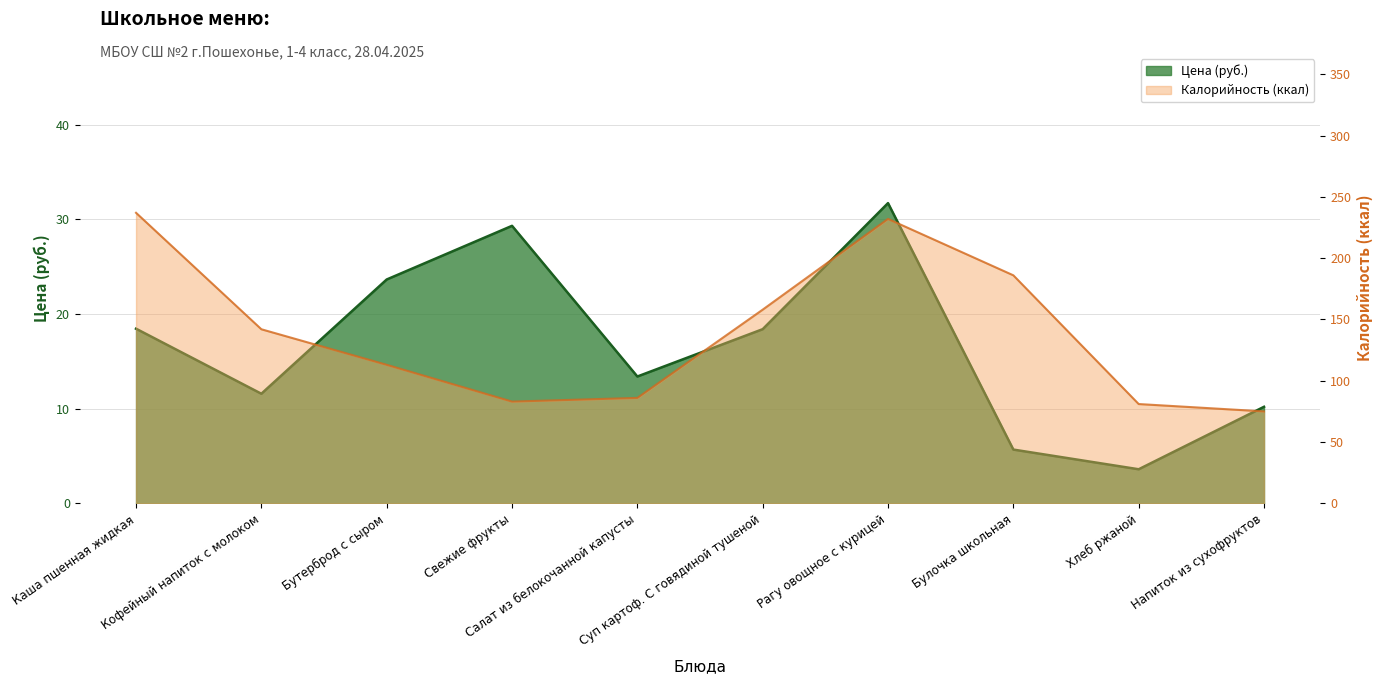

Which category has the highest value across all series?

Каша пшенная жидкая